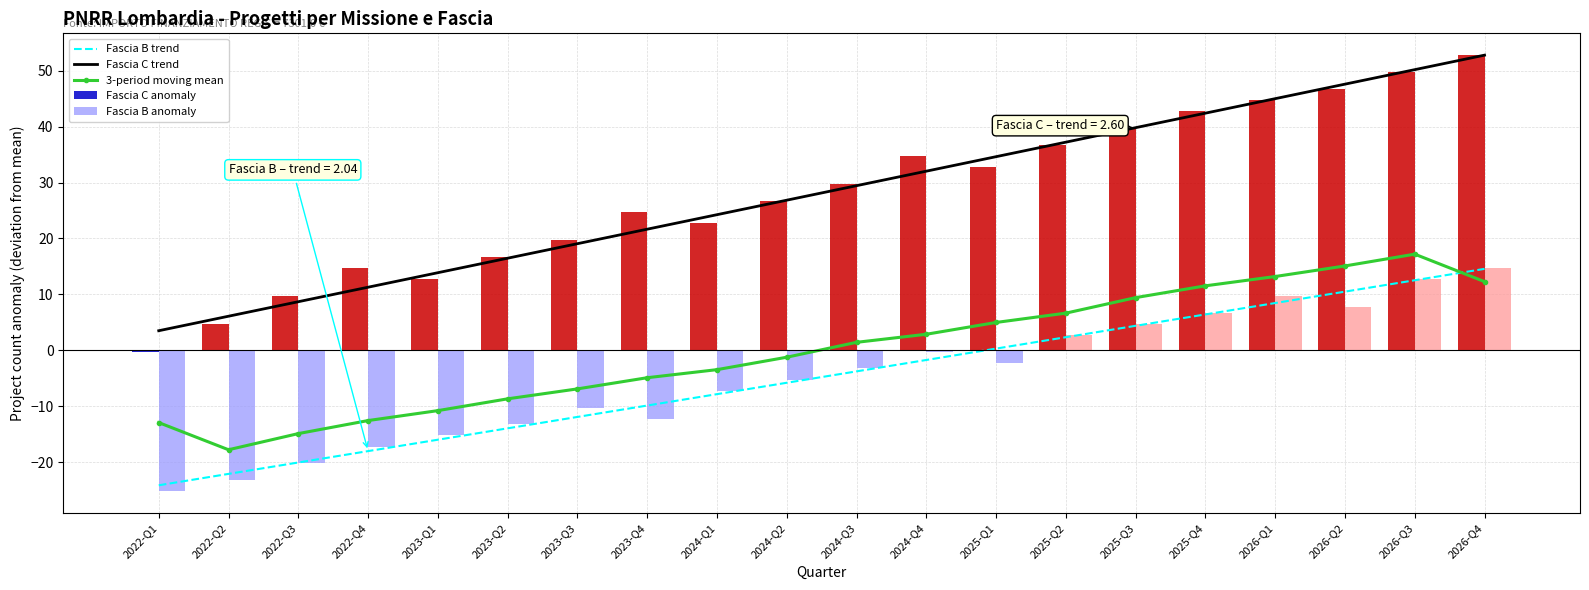

Rank the series at 2025-Q2 from highest to lowest value.

Fascia C trend, Fascia C anomaly, 3-period moving mean, Fascia B anomaly, Fascia B trend